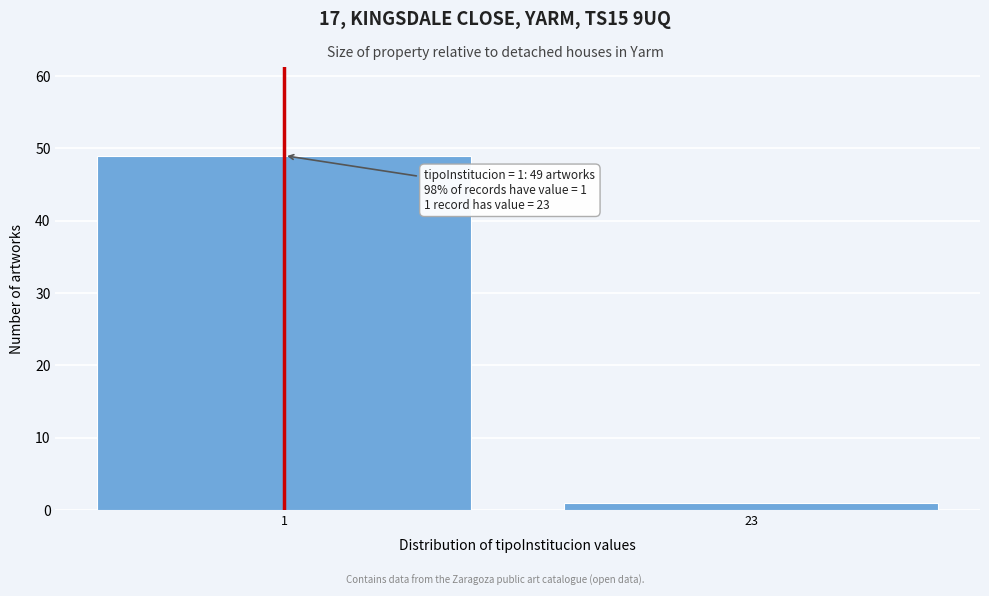

Reading left to right, extract all data points from this chart.

49	1